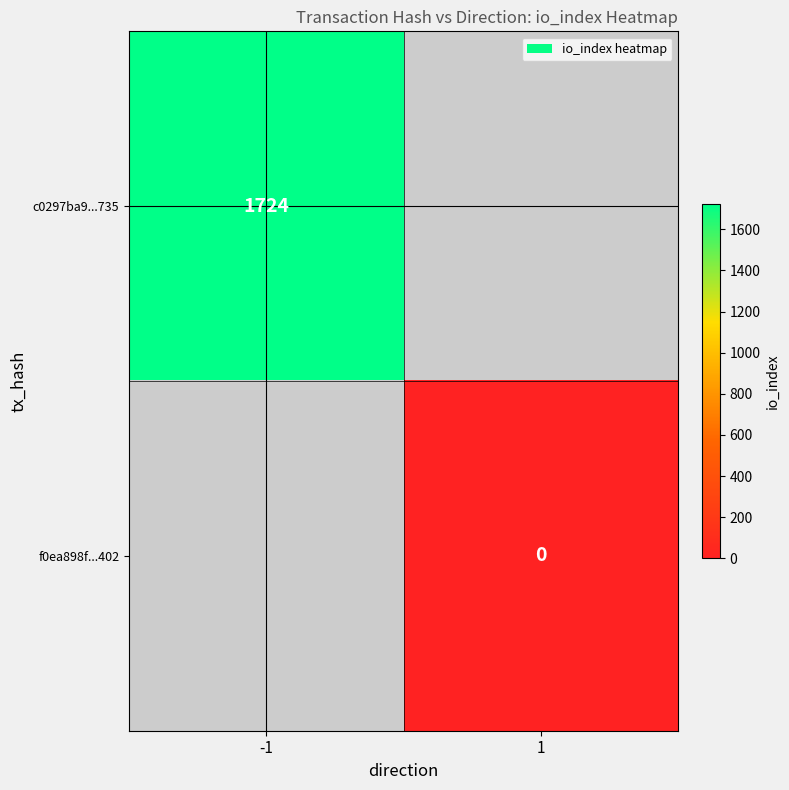

Is it true that c0297ba9...735 equals 1724 at -1?

True